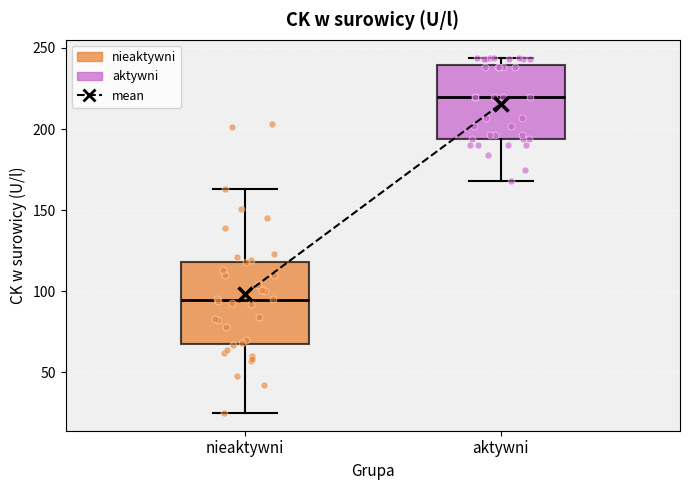

Where does the upper whisker of the box for nieaktywni end on the y-axis? The values are not printed on the chart, so give them approximately, as read against the axis.

165